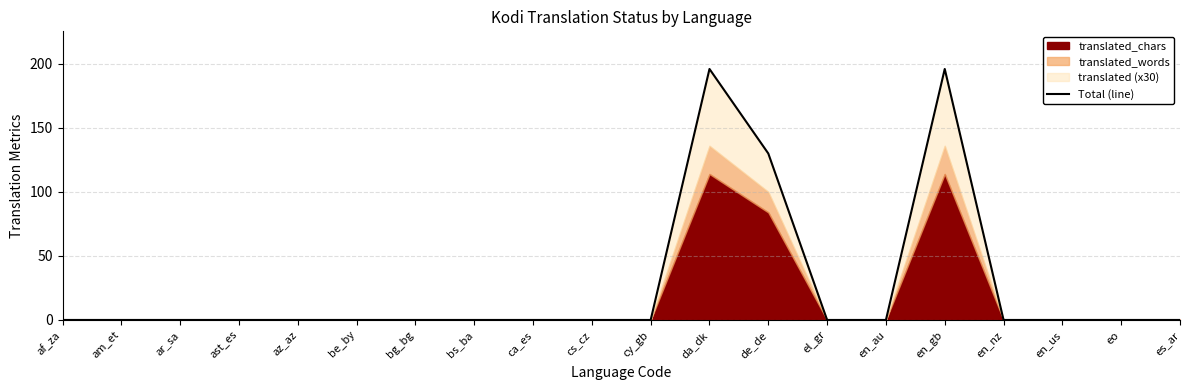

The value at es_ar is 0. True or false?

True